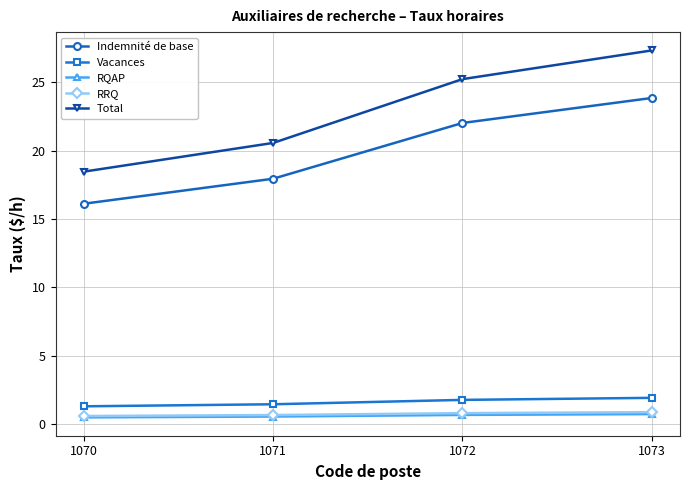

What is the value of the RRQ point at the 1st from the left?

0.6